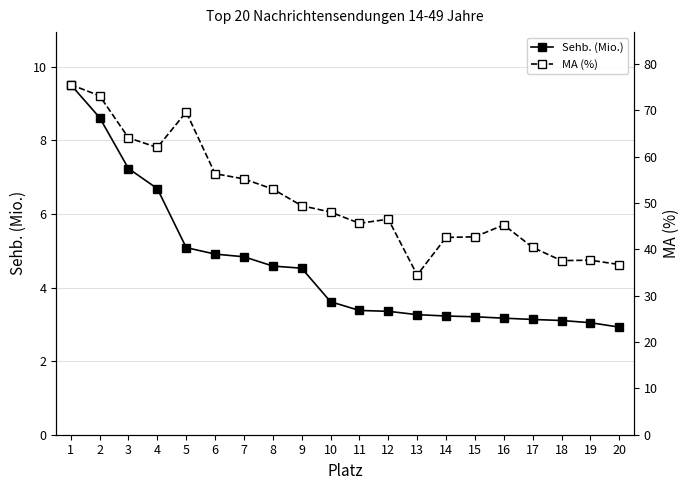

Between 1 and 11, which is larger?

1